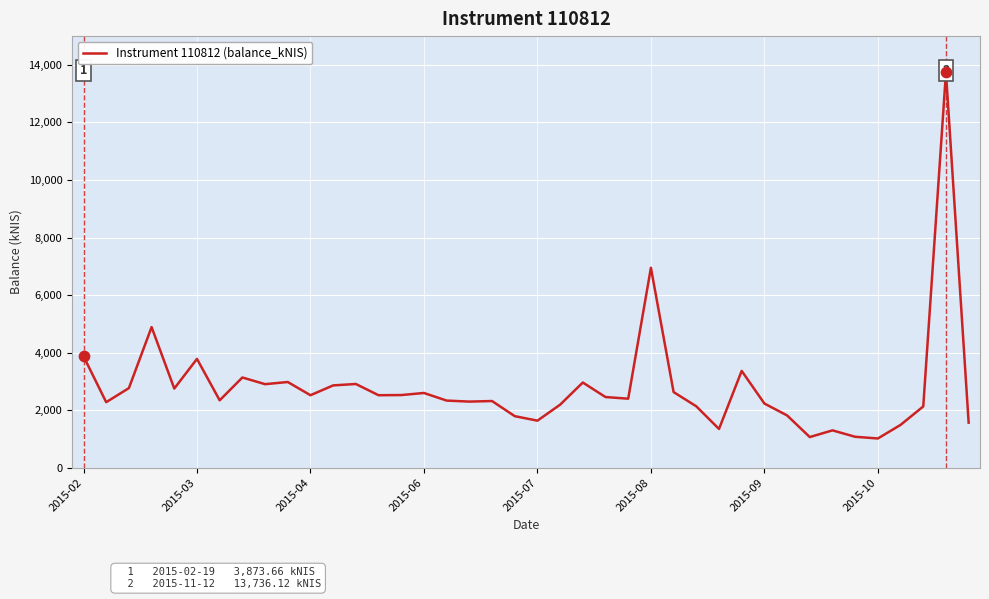

What is the difference between the maximum and minimum values?

12719.1